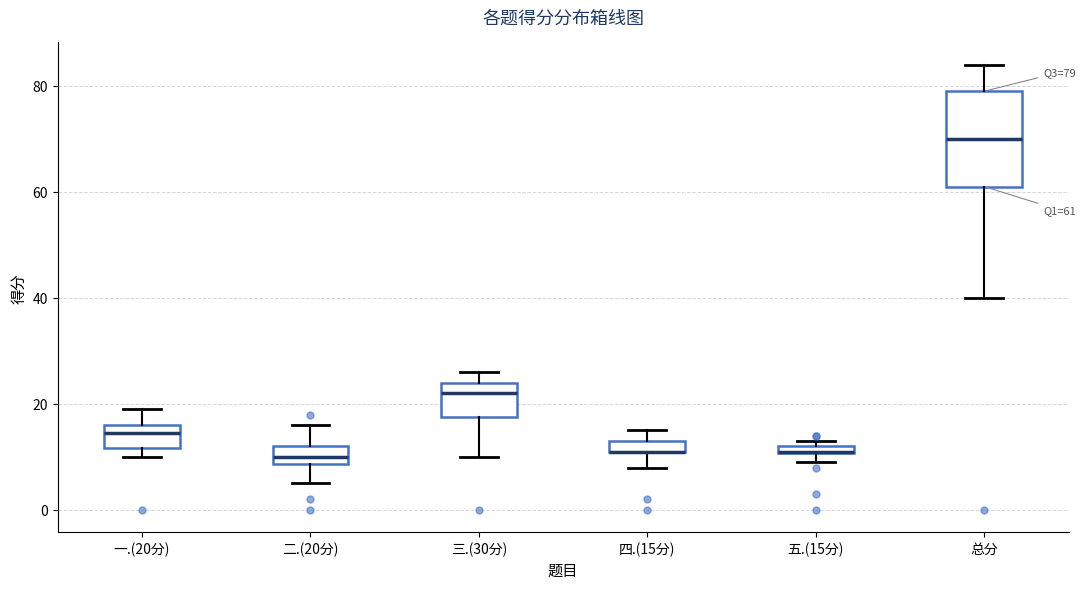

Which box is the tallest, from its lower edge to its upper edge?

总分